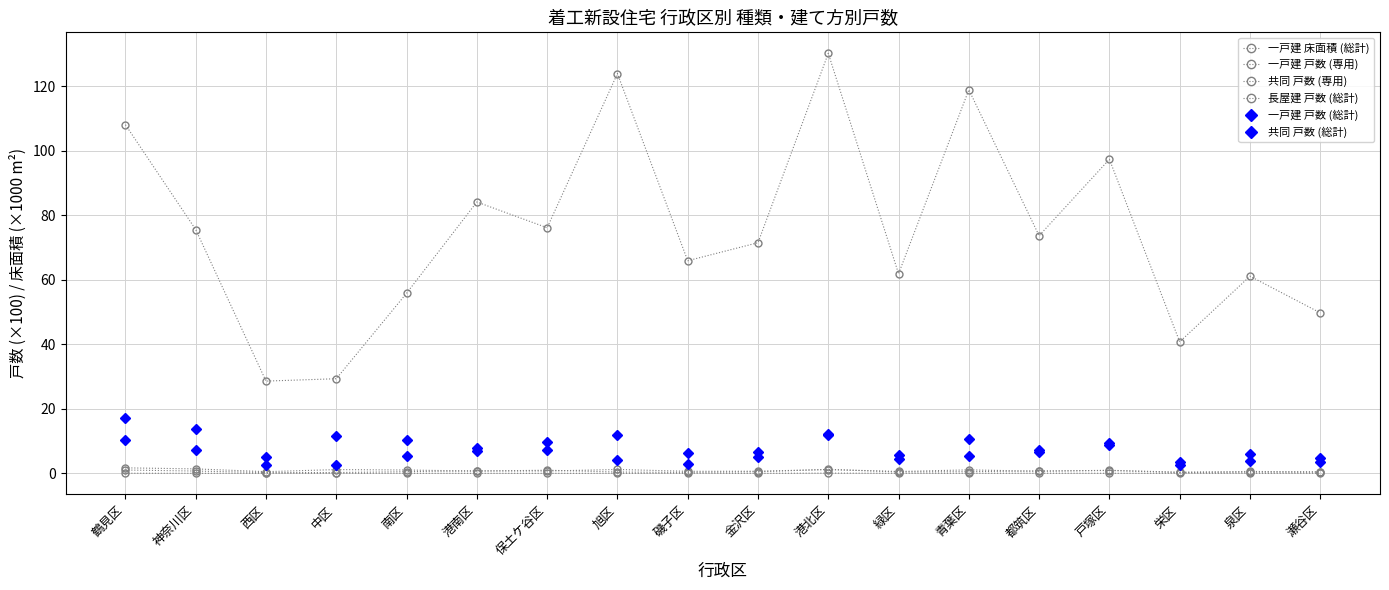

What is the difference between the highest and lowest values at 青葉区?

118.8